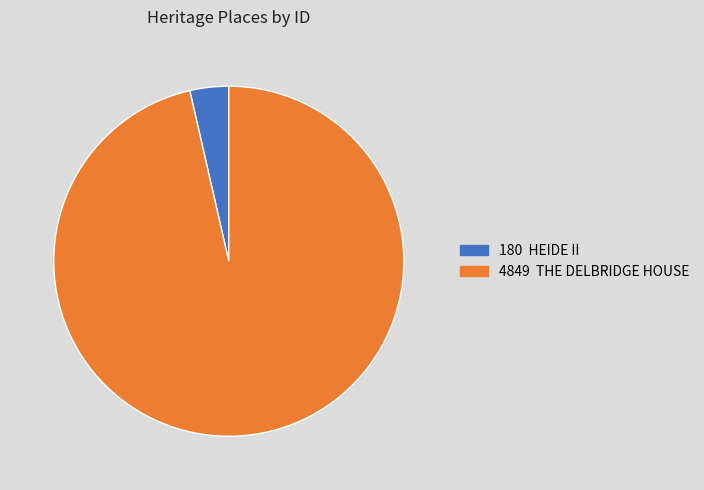

Does 4849 THE DELBRIDGE HOUSE represent more than half of the total?

Yes